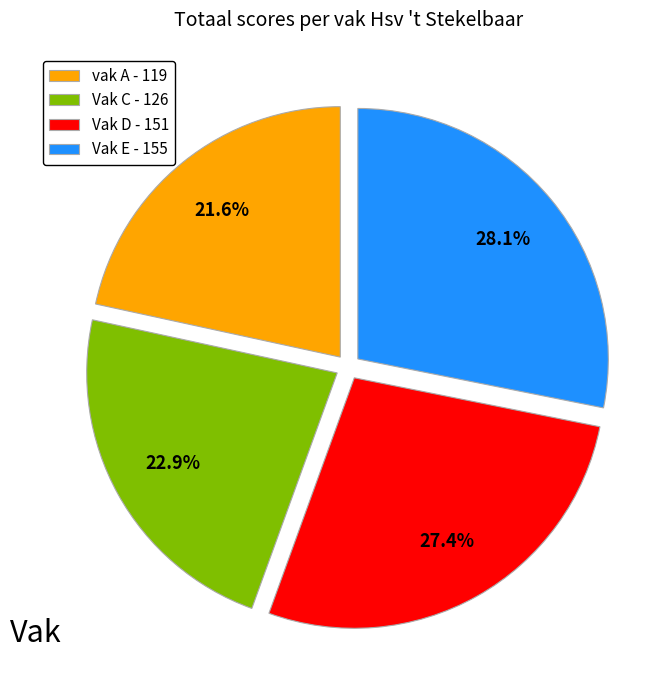

Do Vak C and vak A together represent more than half of the pie?

No